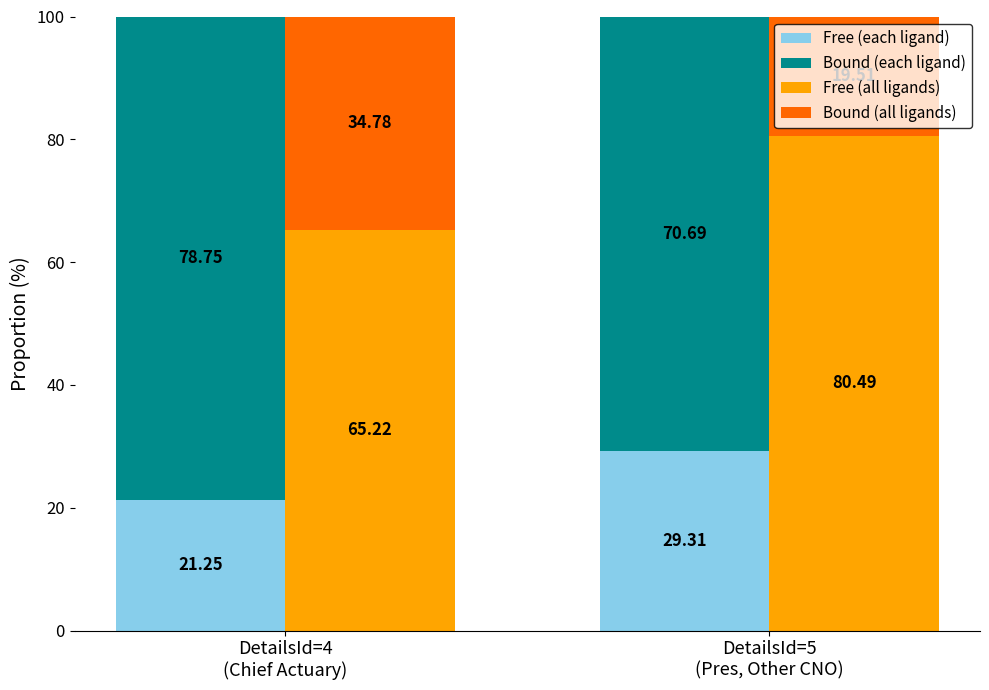

Reading right to left, transcribe all the data shown in this chart.

Free (each ligand): DetailsId=5
(Pres, Other CNO)=29.3	DetailsId=4
(Chief Actuary)=21.2
Bound (each ligand): DetailsId=5
(Pres, Other CNO)=70.7	DetailsId=4
(Chief Actuary)=78.8
Free (all ligands): DetailsId=5
(Pres, Other CNO)=80.5	DetailsId=4
(Chief Actuary)=65.2
Bound (all ligands): DetailsId=5
(Pres, Other CNO)=19.5	DetailsId=4
(Chief Actuary)=34.8